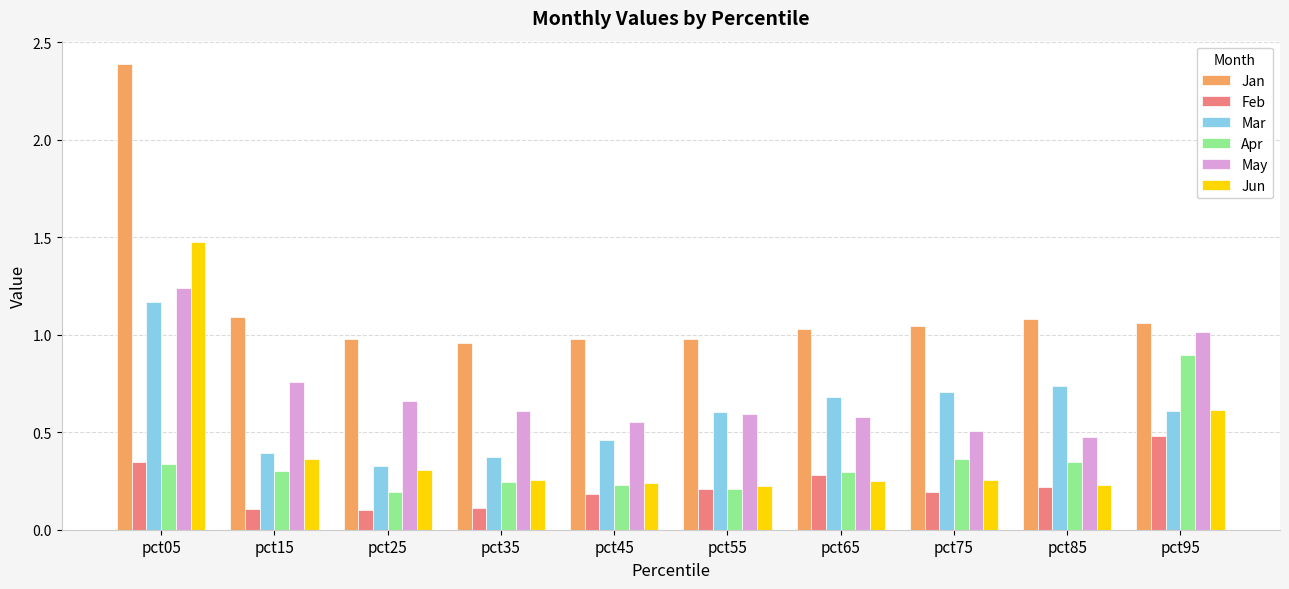

The value of Jun at pct35 is 0.1. True or false?

False